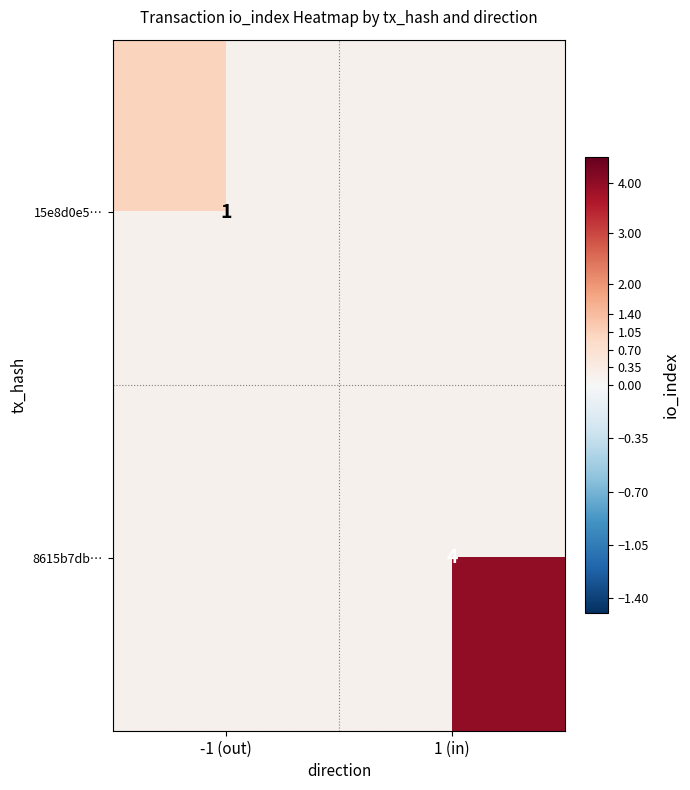

What is the minimum value shown in the chart?

1.0